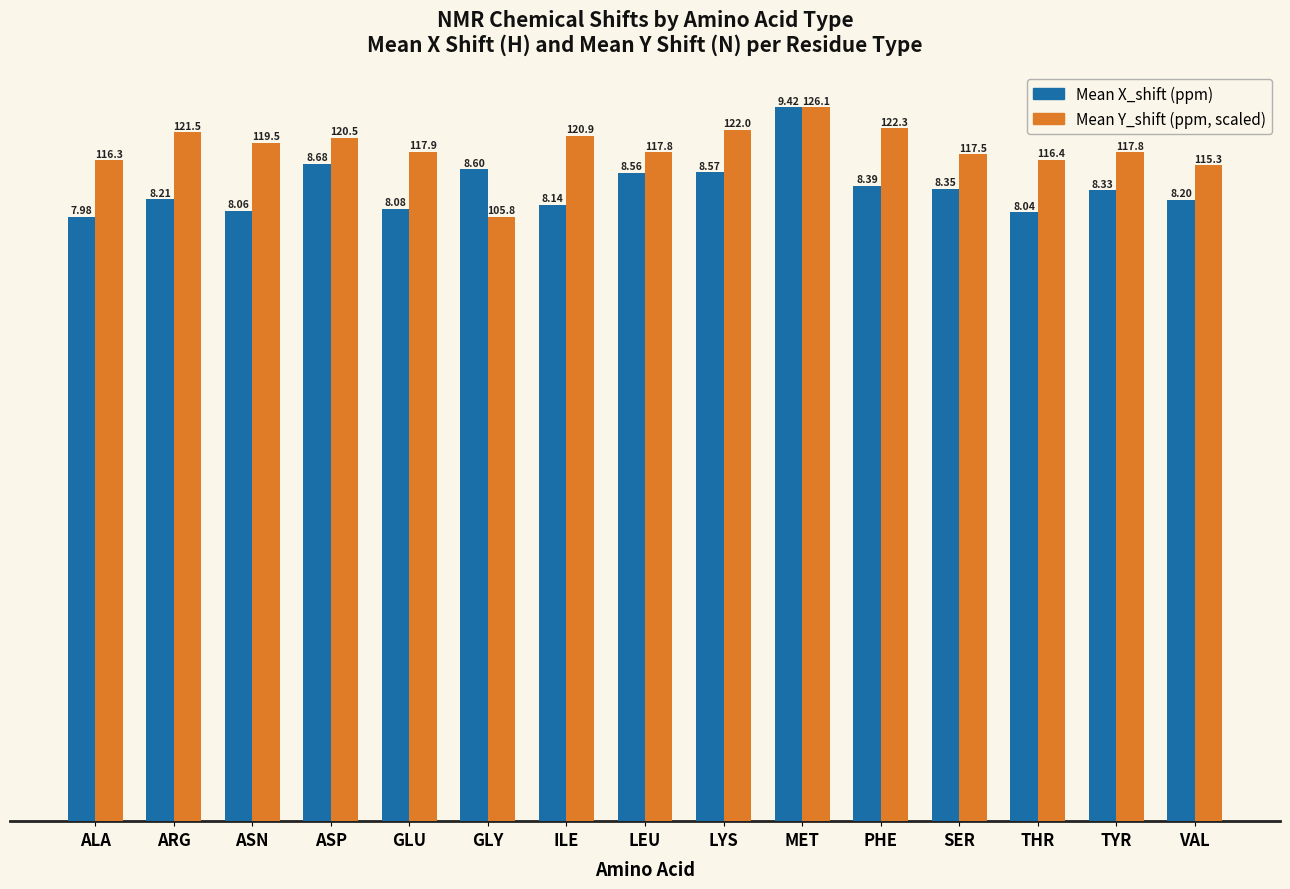

How many bars are there in each group?

2